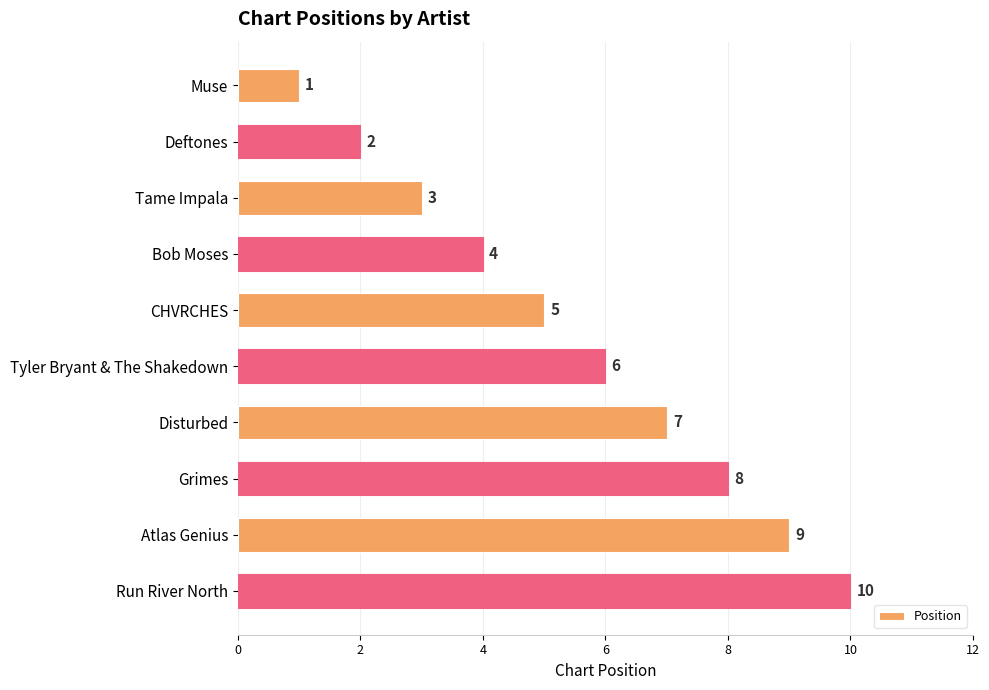

What is the label of the 6th bar from the bottom?

CHVRCHES